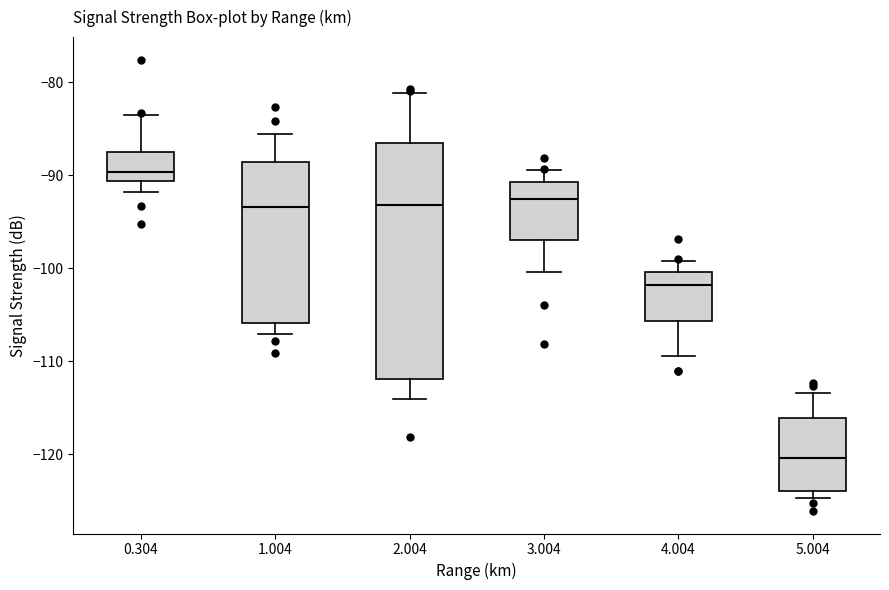

Where is the upper edge of the box at x = 0.304 on the y-axis? The values are not printed on the chart, so give them approximately, as read against the axis.

-87